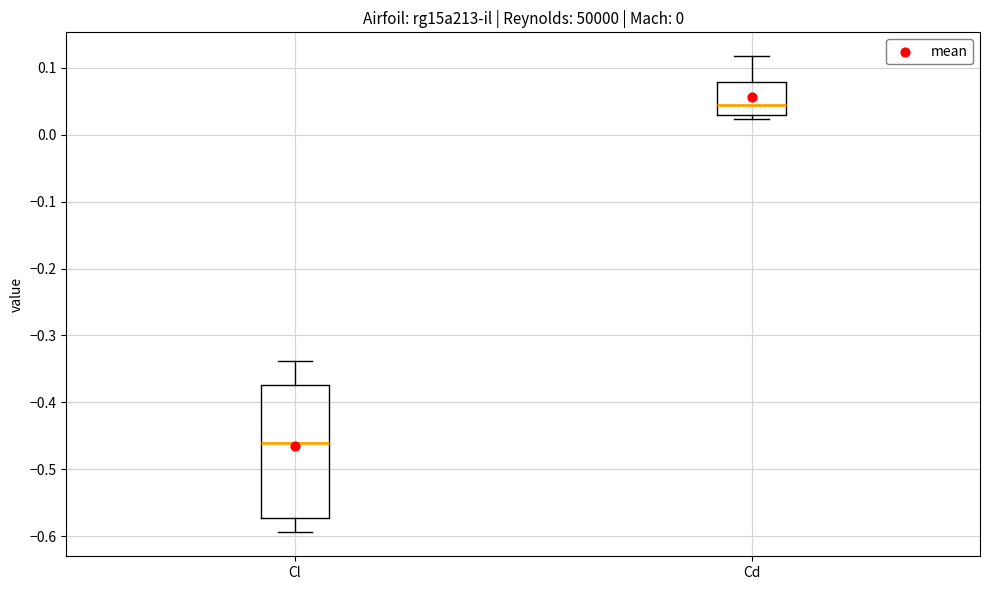

Which box's median line is the lowest?

Cl